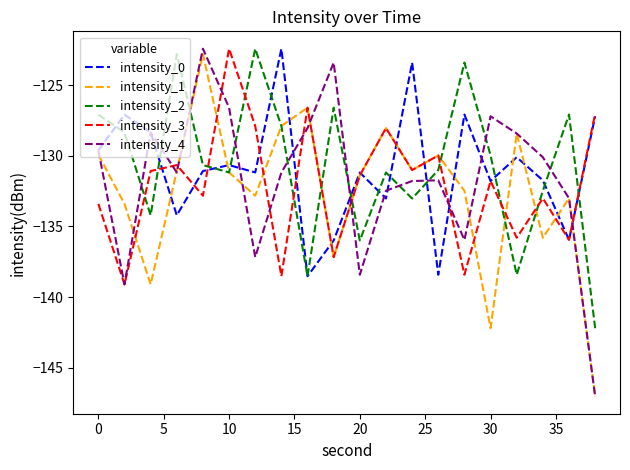

What is the minimum value for intensity_4?

-147.0